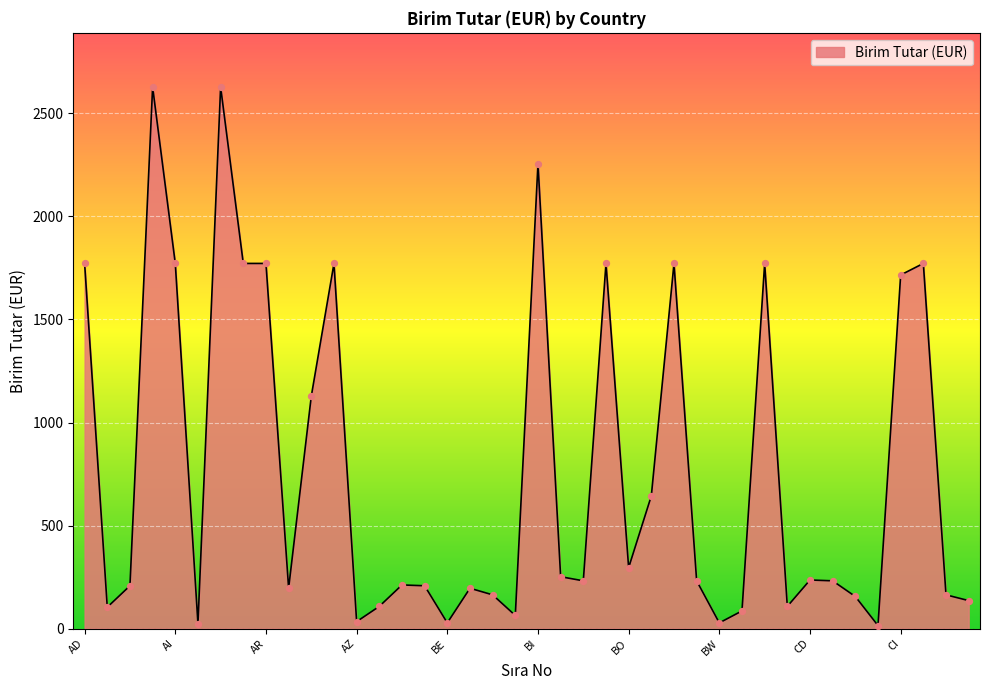

What is the greatest value displayed?

2628